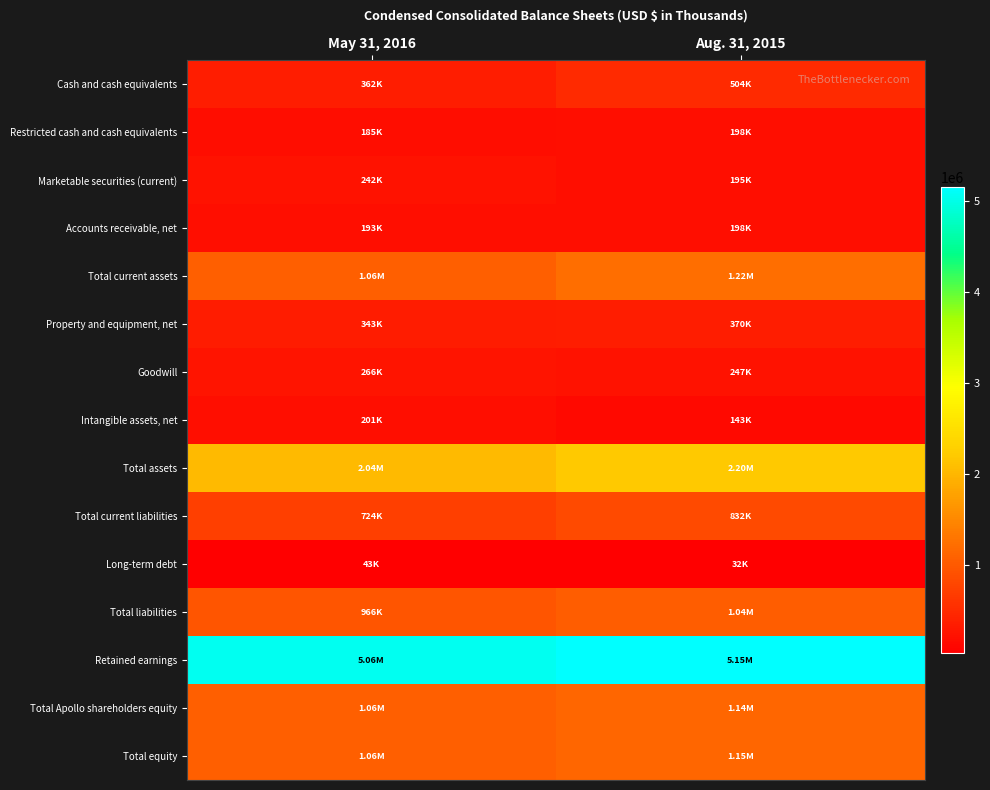

At which category is the sum across all series the highest?

Aug. 31, 2015